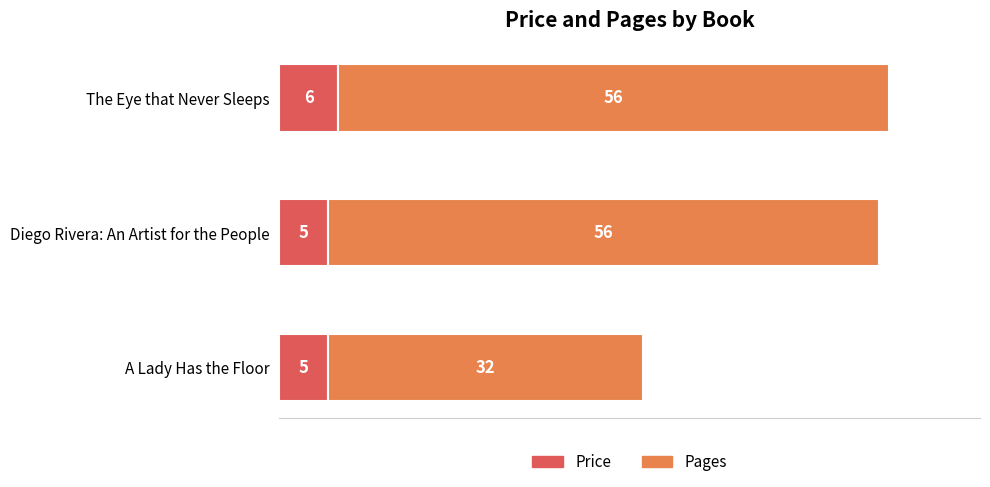

What is the highest value of the Price series?

6